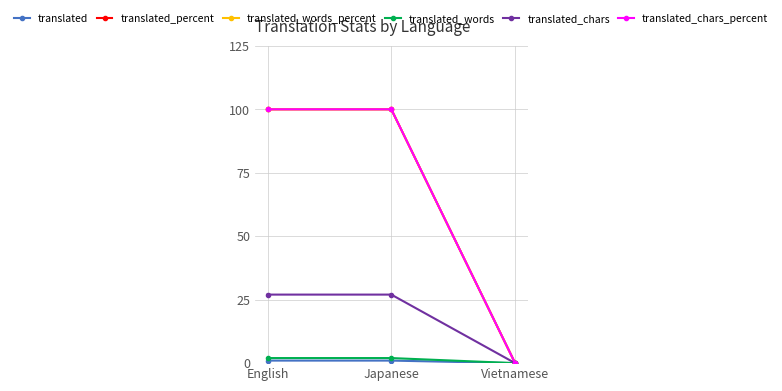

At how many categories does at least one series exceed 82?

2